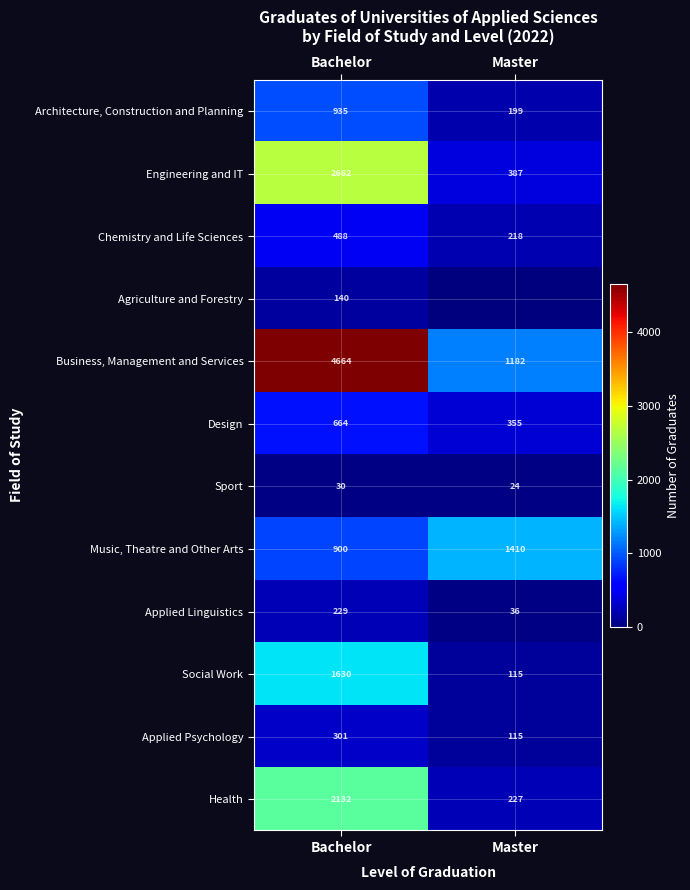

Is it true that Design equals 610 at Master?

False